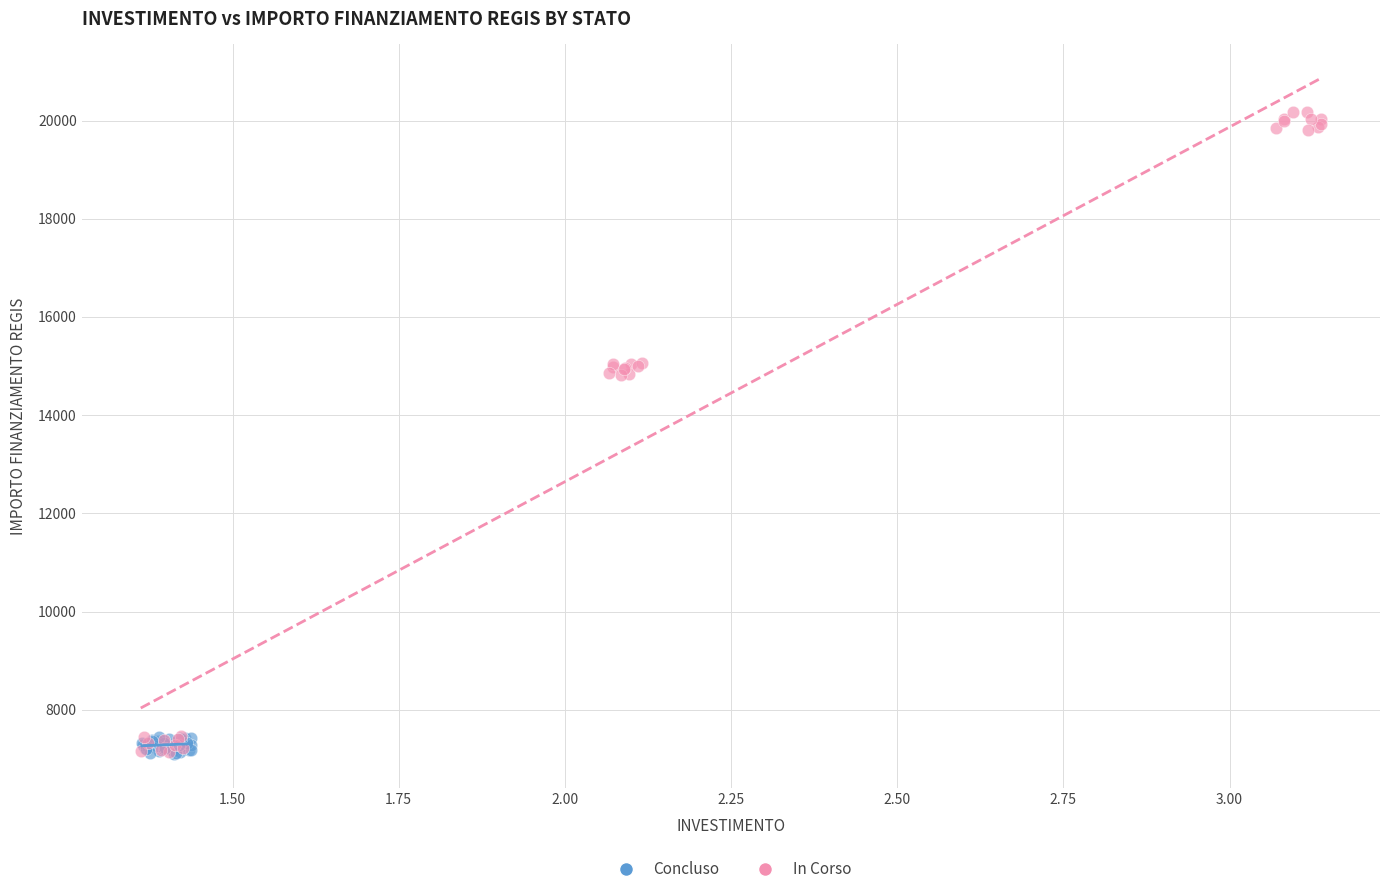

Which series has the widest spread of Y values?

In Corso